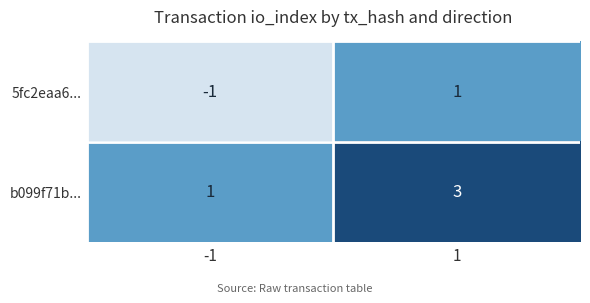

What is the greatest value displayed?

3